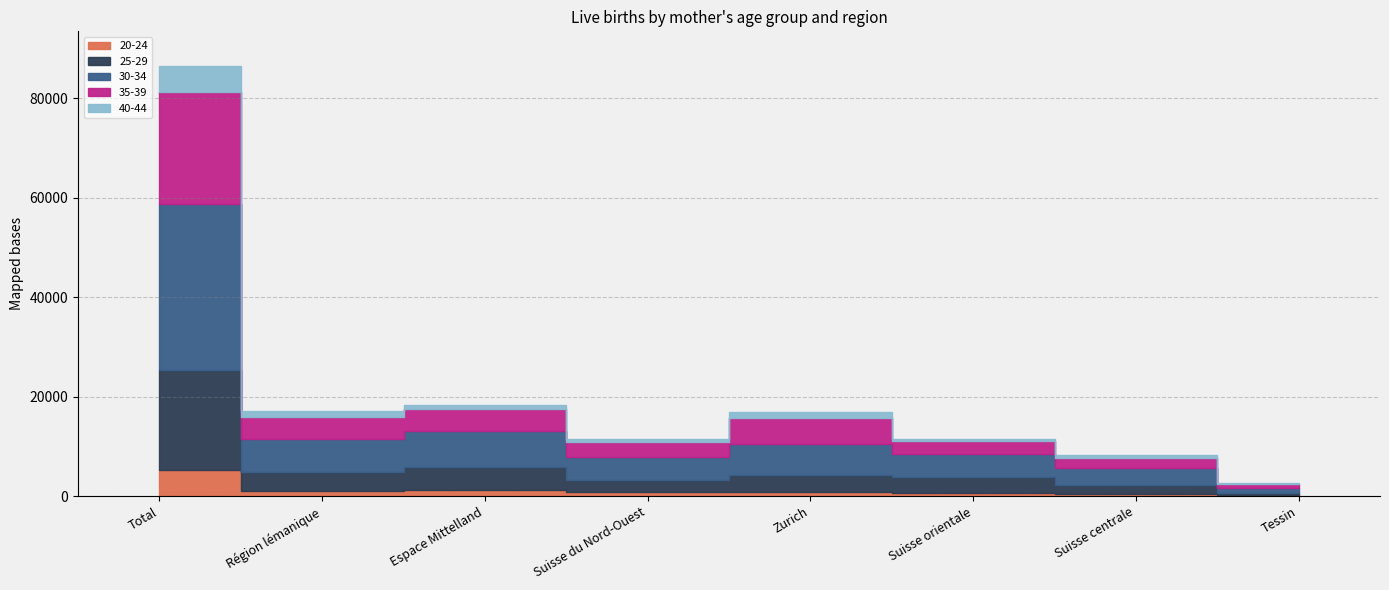

Rank the series by their maximum value, from highest to lowest.

30-34, 35-39, 25-29, 40-44, 20-24